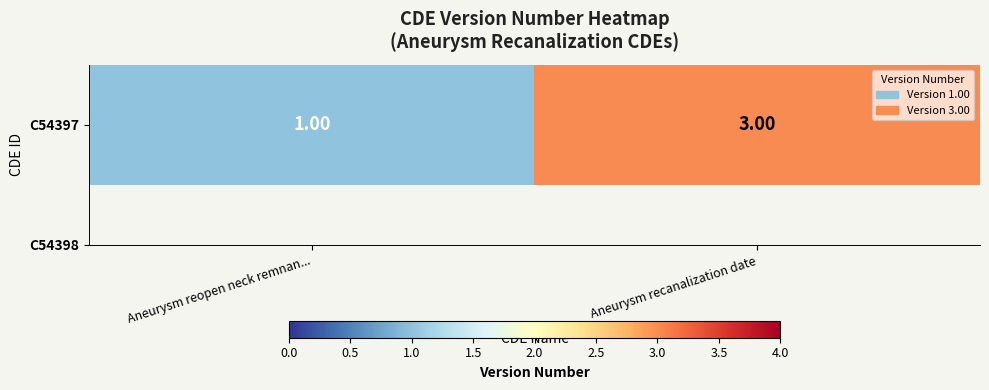

What is the greatest value displayed?

3